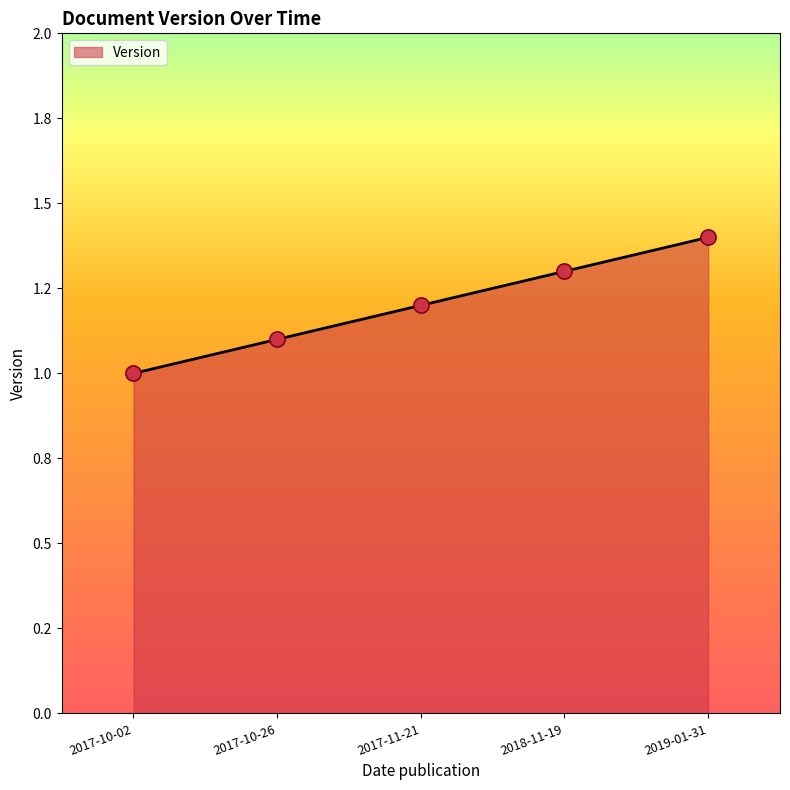

What is the ratio of the value at 2017-10-02 to the value at 2017-10-26?

0.9